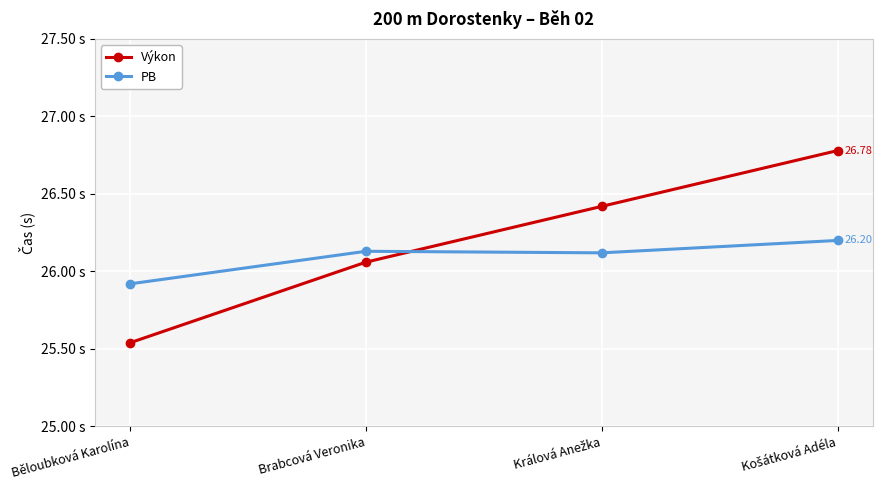

Reading left to right, what are all the values shown in this chart?

Výkon: 25.5	26.1	26.4	26.8
PB: 25.9	26.1	26.1	26.2